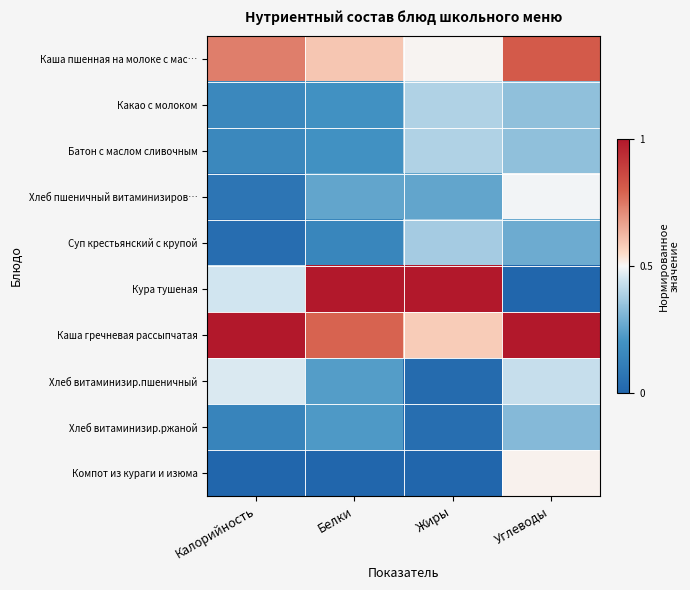

At Калорийность, list the series in order from smallest to largest.

Компот из кураги и изюма, Суп крестьянский с крупой, Хлеб пшеничный витаминизиров…, Хлеб витаминизир.ржаной, Какао с молоком, Батон с маслом сливочным, Кура тушеная, Хлеб витаминизир.пшеничный, Каша пшенная на молоке с мас…, Каша гречневая рассыпчатая